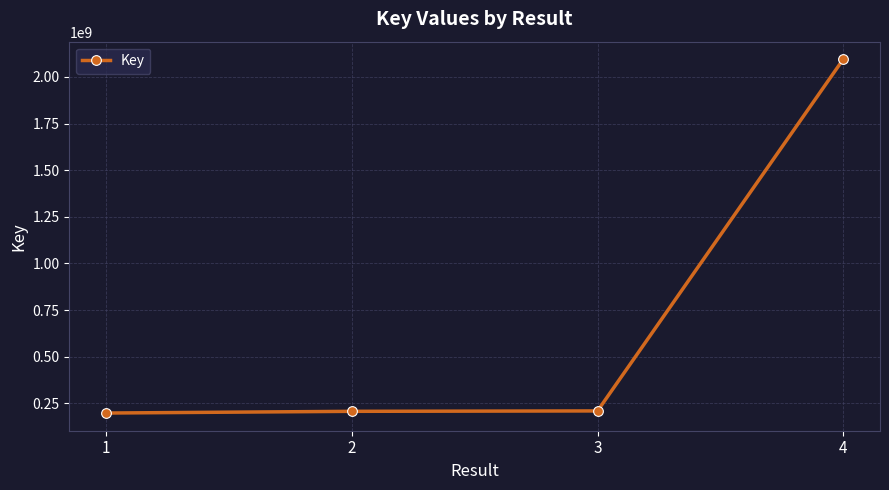

What is the average value?

677231112